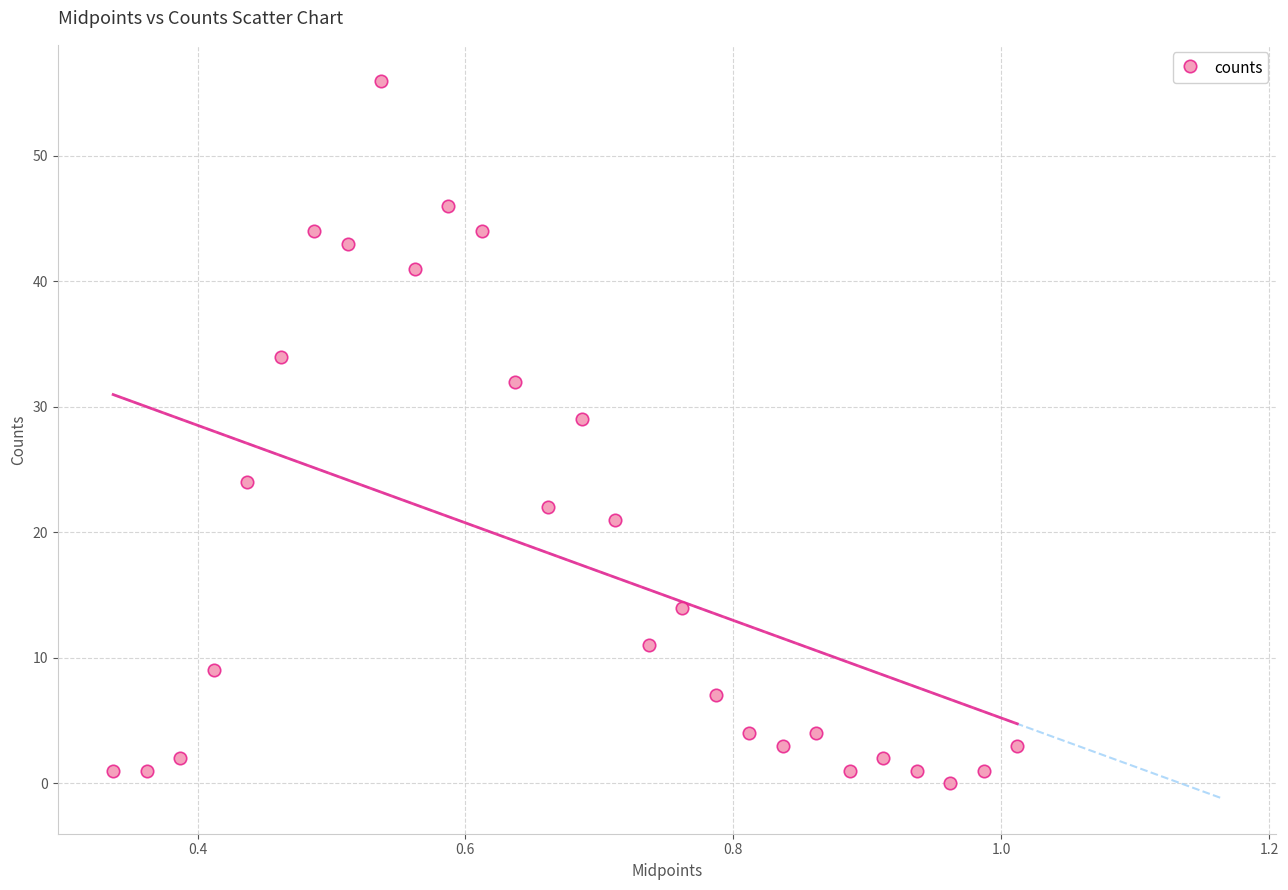

What Y value in the scatter plot is closest to 28?

29